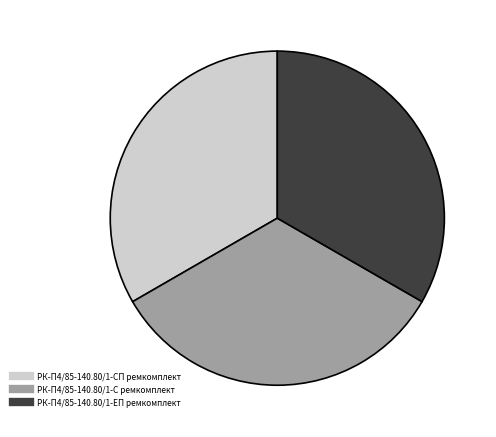

Combined, do РК-П4/85-140.80/1-СП ремкомплект and РК-П4/85-140.80/1-ЕП ремкомплект account for over 50%?

Yes